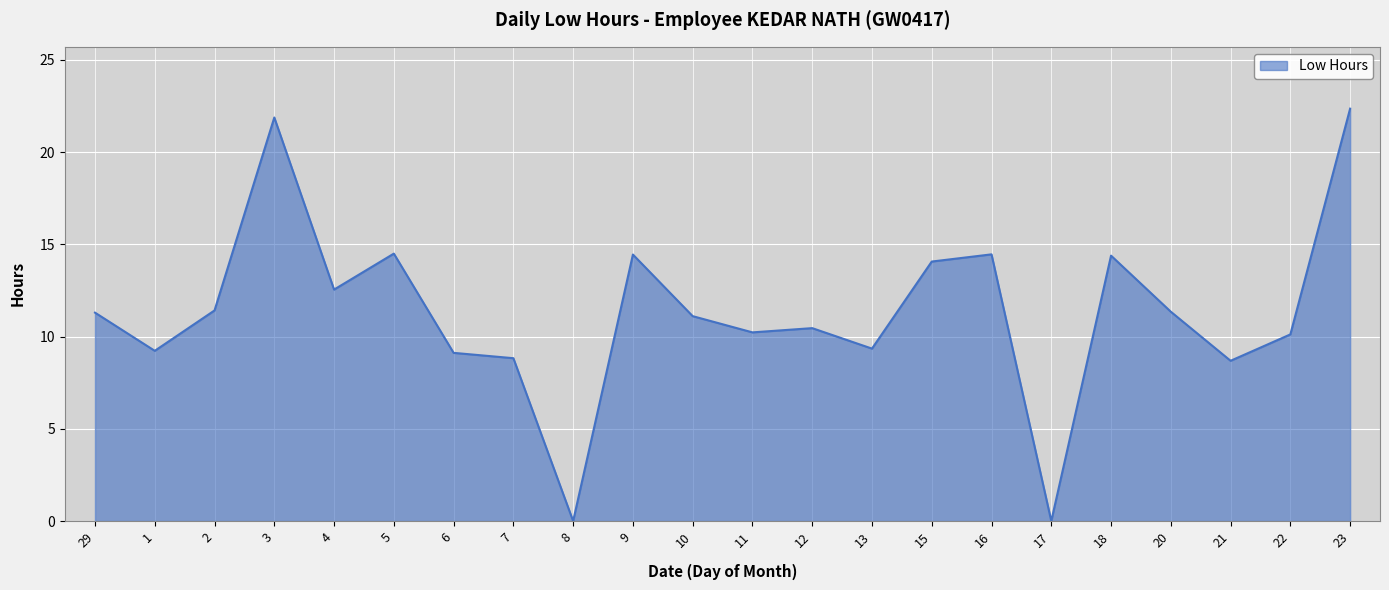

What is the maximum value shown in the chart?

22.4